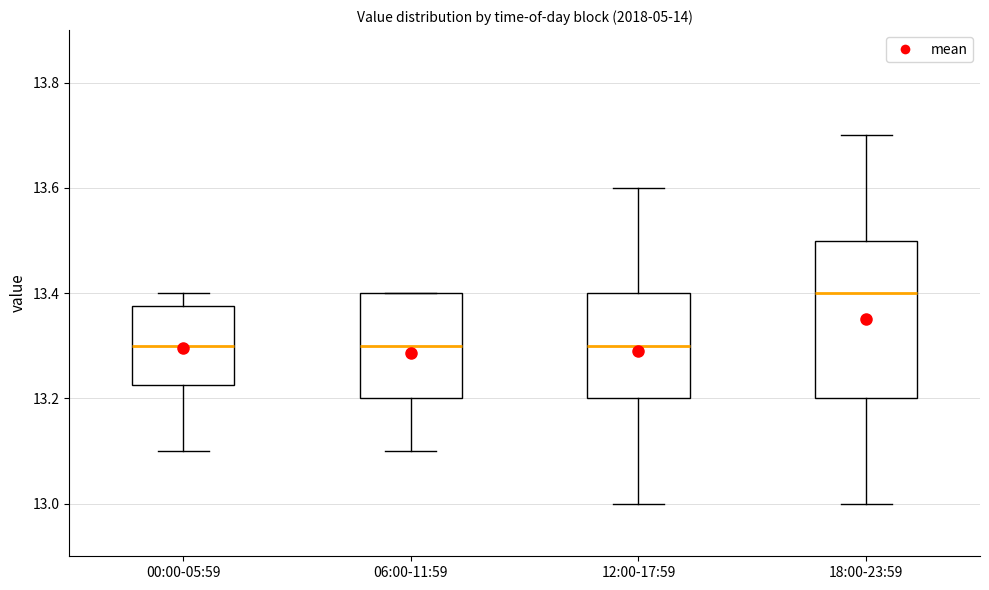

Where is the lower edge of the box for 18:00-23:59 on the y-axis? The values are not printed on the chart, so give them approximately, as read against the axis.

13.20